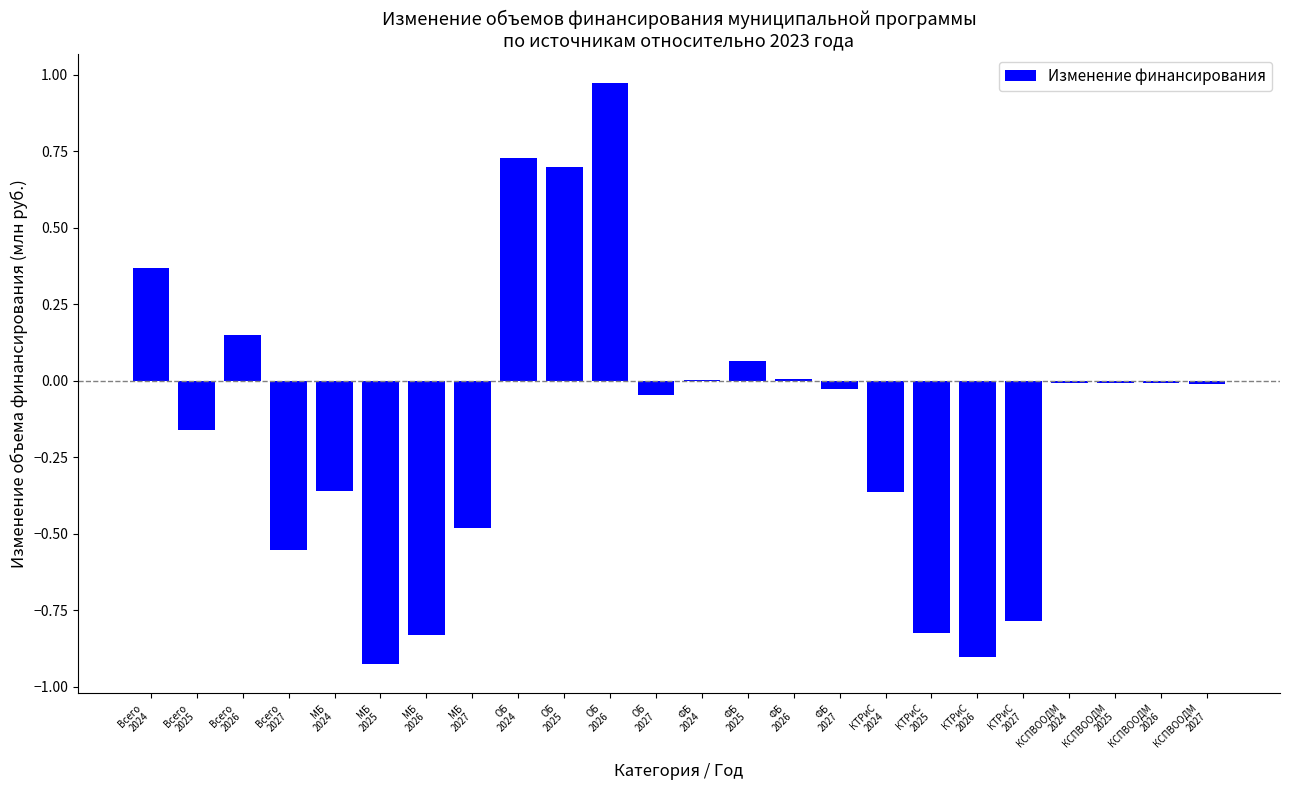

What is the sum of all values?

-3.3